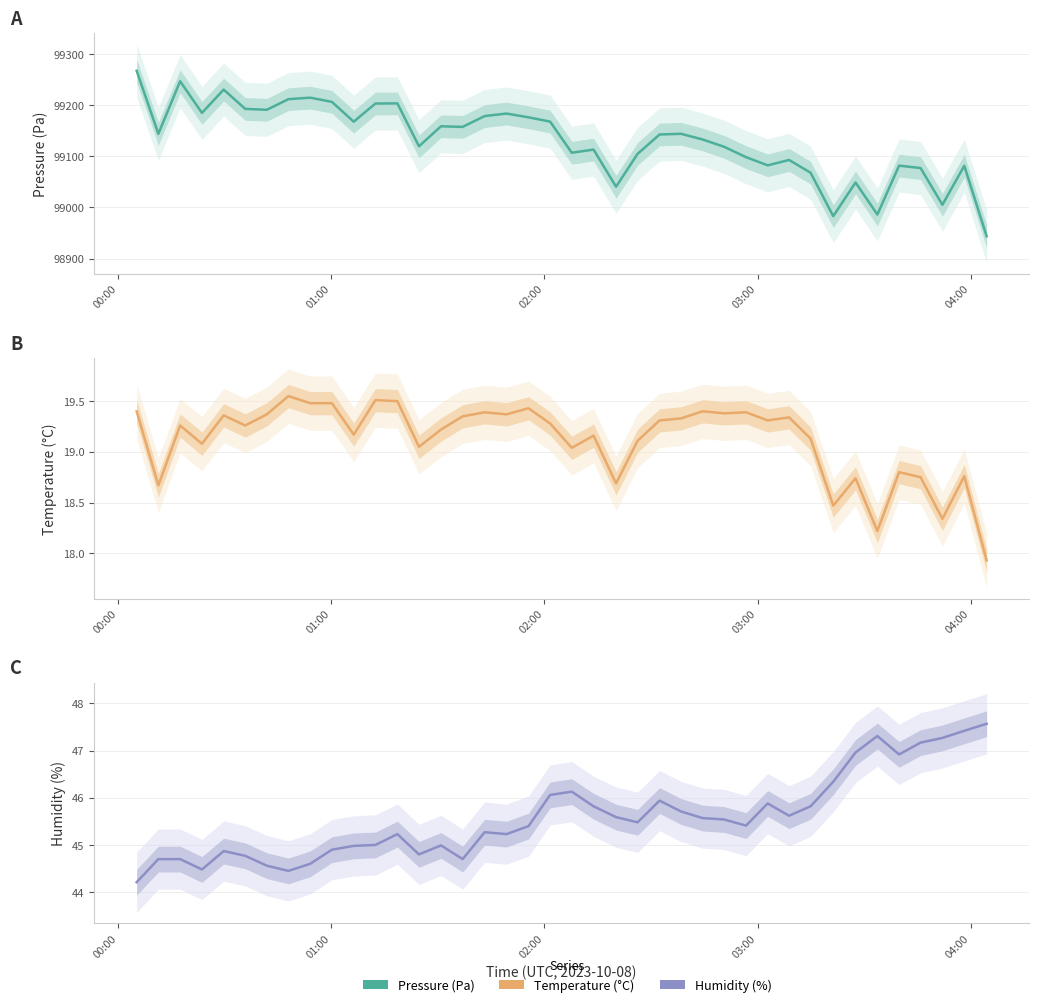

Reading left to right, what are all the values shown in this chart?

Pressure (Pa): 99267.8	99144.3	99247.3	99185.3	99230.9	99193.2	99191.4	99212.2	99215.2	99206.9	99168.1	99203.7	99203.9	99119.9	99159.1	99157.9	99179.1	99184.0	99176.6	99168.2	99107.2	99113.4	99040.7	99105.1	99143.0	99144.4	99133.2	99118.9	99098.6	99082.6	99093.1	99068.1	98983.0	99048.9	98986.2	99082.0	99077.2	99005.3	99081.6	98943.6
Temperature (°C): 19.4	18.7	19.3	19.1	19.4	19.3	19.4	19.6	19.5	19.5	19.2	19.5	19.5	19.1	19.2	19.4	19.4	19.4	19.4	19.3	19.0	19.2	18.7	19.1	19.3	19.3	19.4	19.4	19.4	19.3	19.3	19.1	18.5	18.7	18.2	18.8	18.8	18.3	18.8	17.9
Humidity (%): 44.2	44.7	44.7	44.5	44.9	44.8	44.6	44.5	44.6	44.9	45.0	45.0	45.2	44.8	45.0	44.7	45.3	45.2	45.4	46.1	46.1	45.8	45.6	45.5	45.9	45.7	45.6	45.5	45.4	45.9	45.6	45.8	46.3	47.0	47.3	46.9	47.2	47.3	47.4	47.6